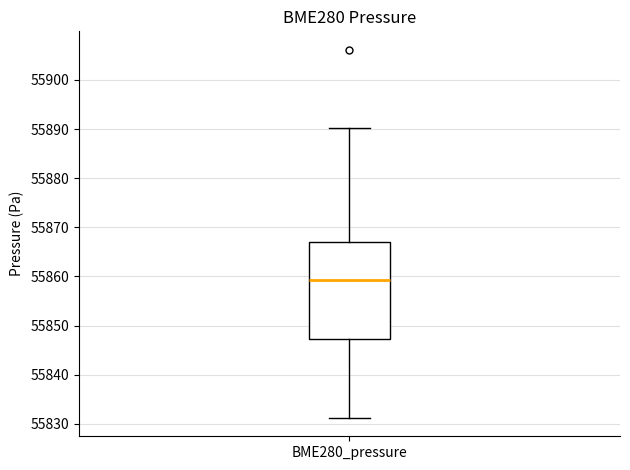

Where is the lower edge of the box for BME280_pressure on the y-axis? The values are not printed on the chart, so give them approximately, as read against the axis.

55847